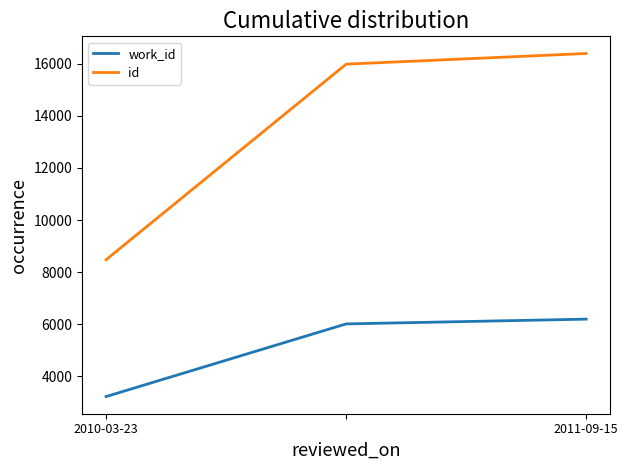

Reading left to right, transcribe all the data shown in this chart.

work_id: 3228	6015	6198
id: 8477	15979	16388